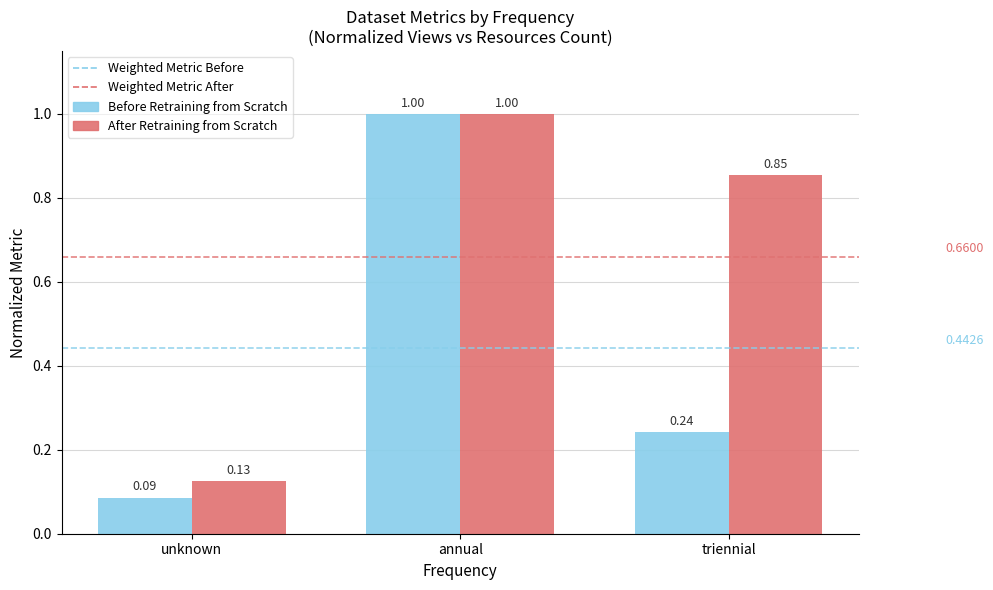

Which series changed the most between unknown and triennial?

After Retraining from Scratch